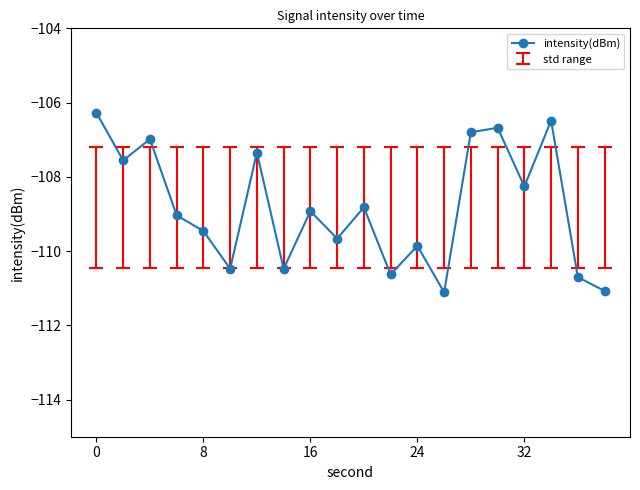

What is the greatest value displayed?

-106.3